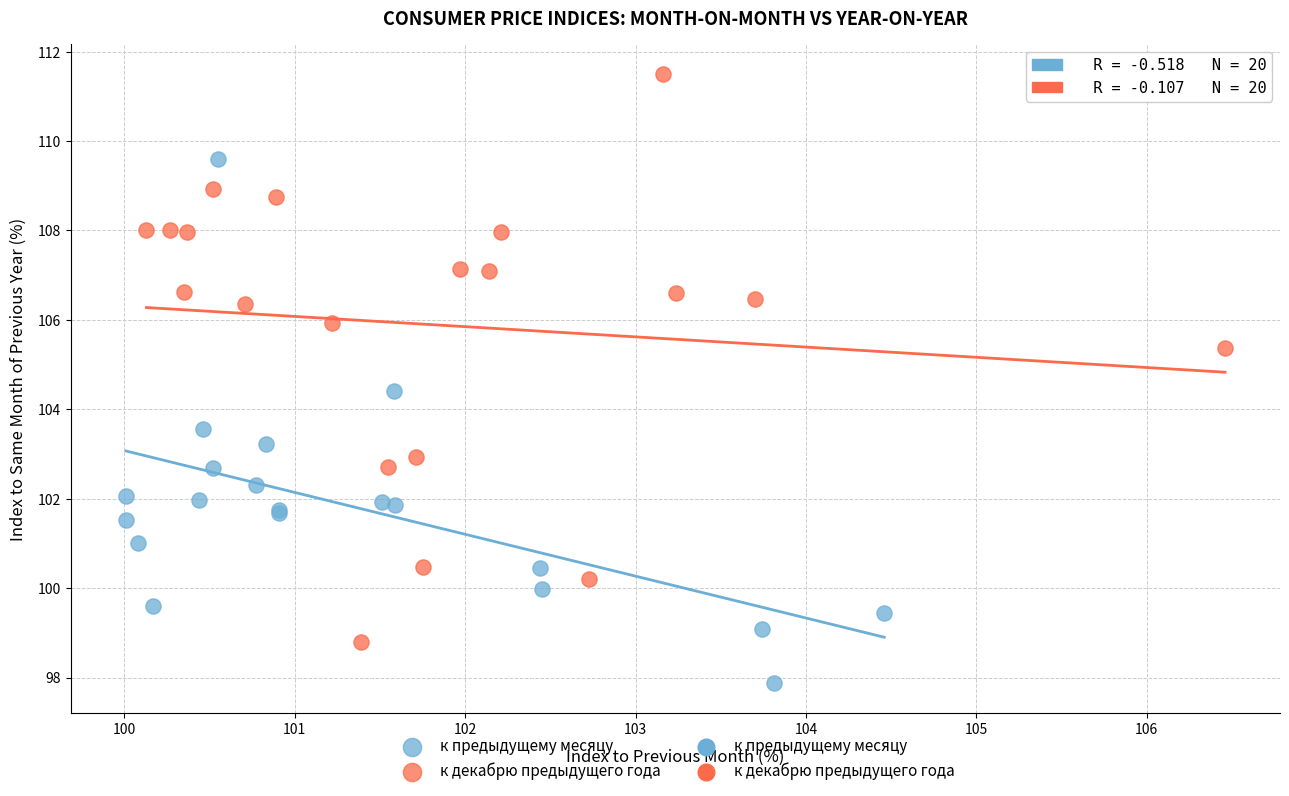

Which series reaches the maximum Y coordinate?

к декабрю предыдущего года